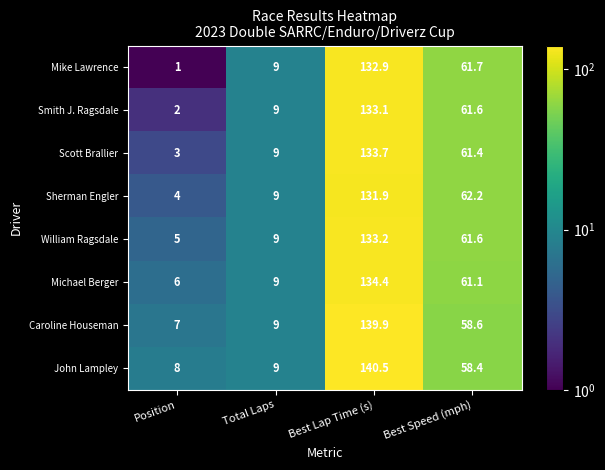

What is the difference between the second highest and minimum values in the Caroline Houseman series?

51.6